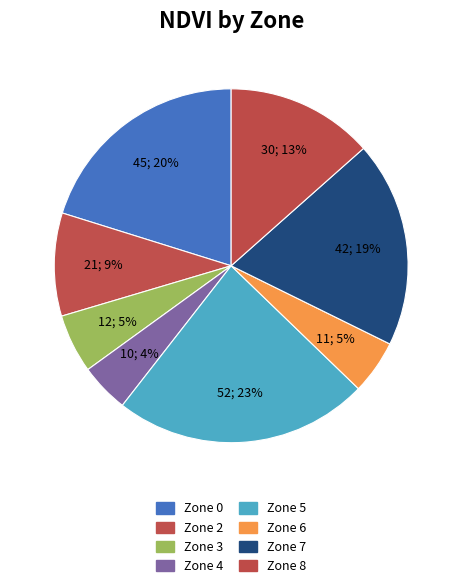

What is the largest slice in the pie chart?

Zone 5